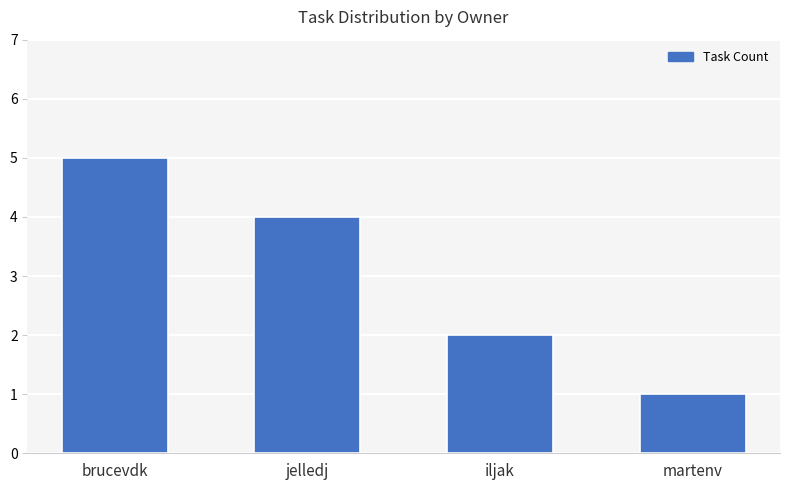

What is the difference between the second highest and minimum values?

3